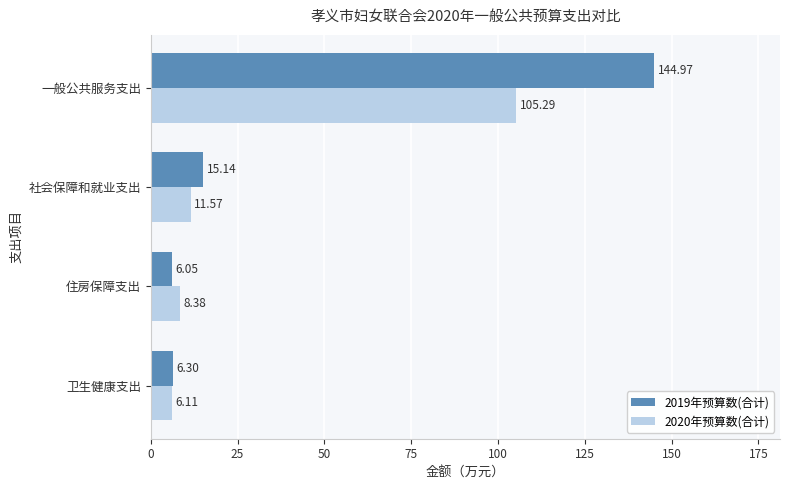

Between 卫生健康支出 and 住房保障支出, which series saw the biggest shift?

2020年预算数(合计)